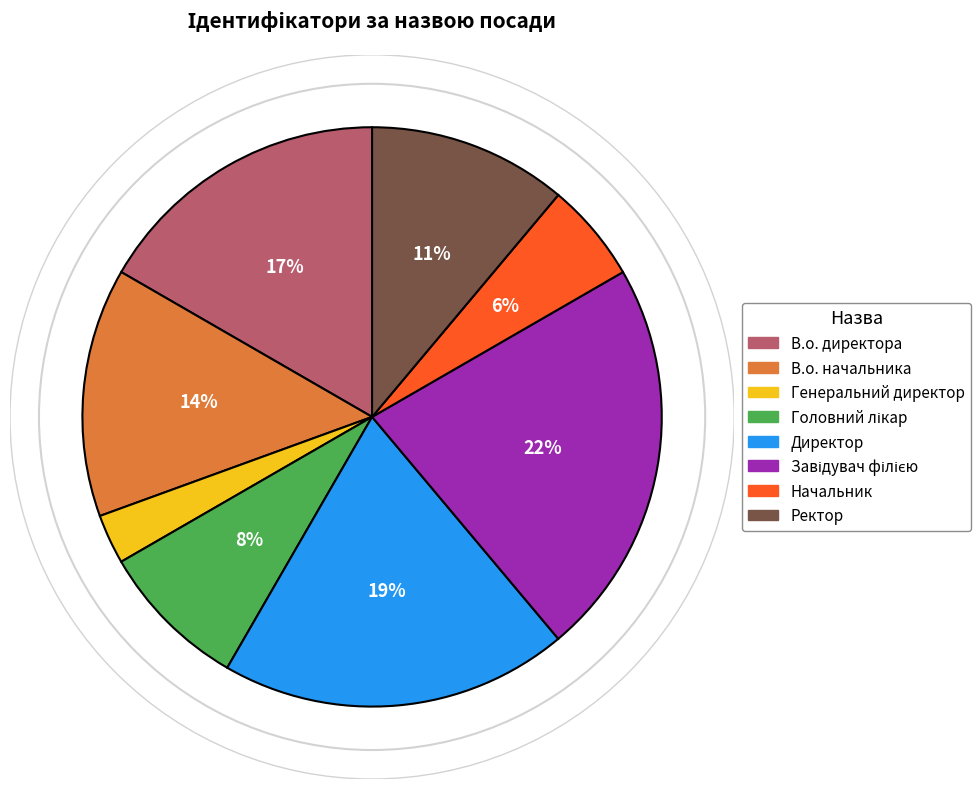

Combined, do В.о. начальника and Директор account for over 50%?

No